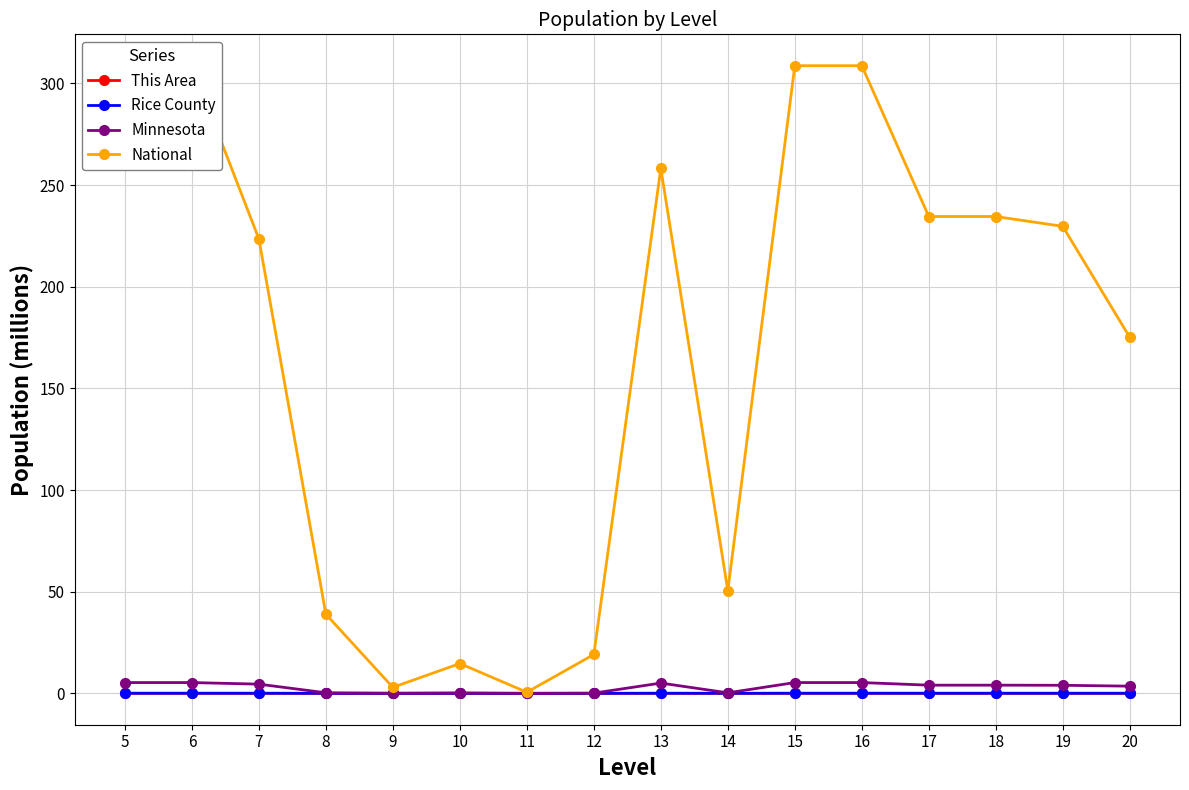

Which series changed the most between 15 and 17?

National